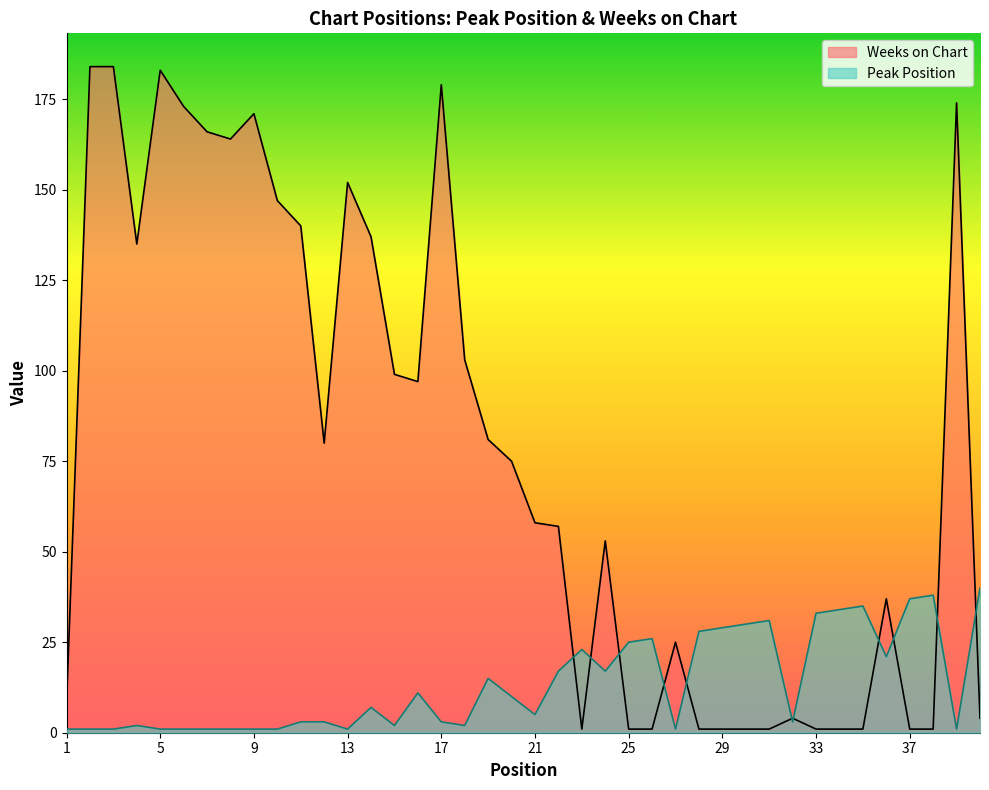

Which series has the largest range (max minus min)?

Weeks on Chart